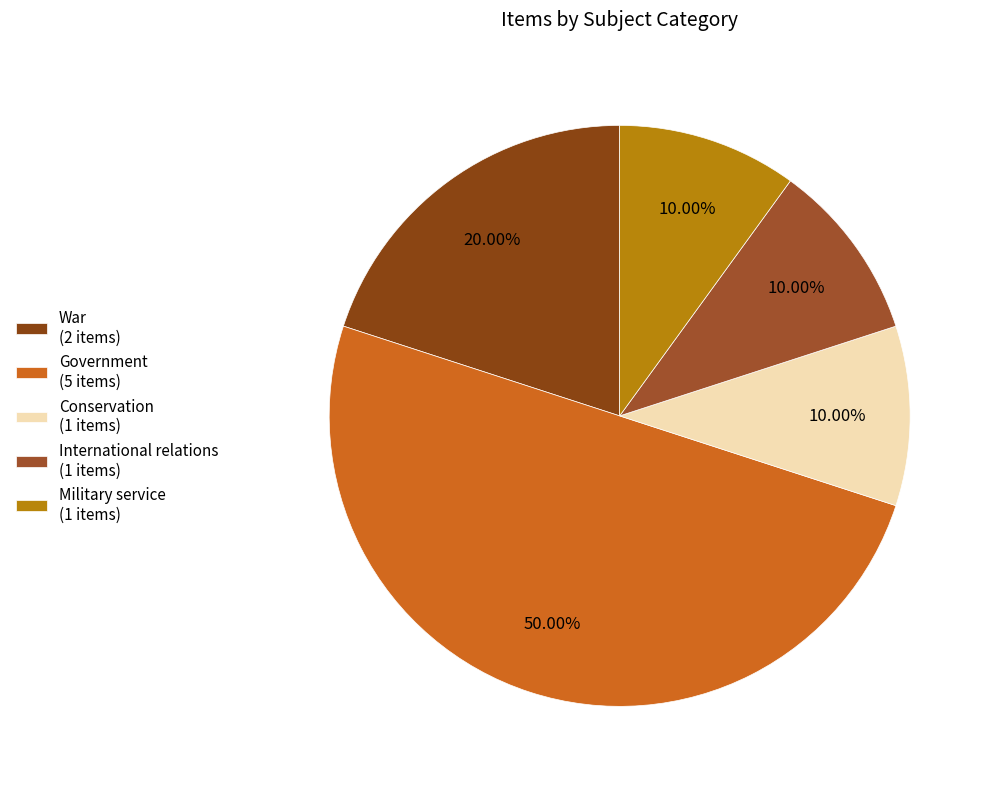

To the nearest percent, what portion does Government represent?

50%